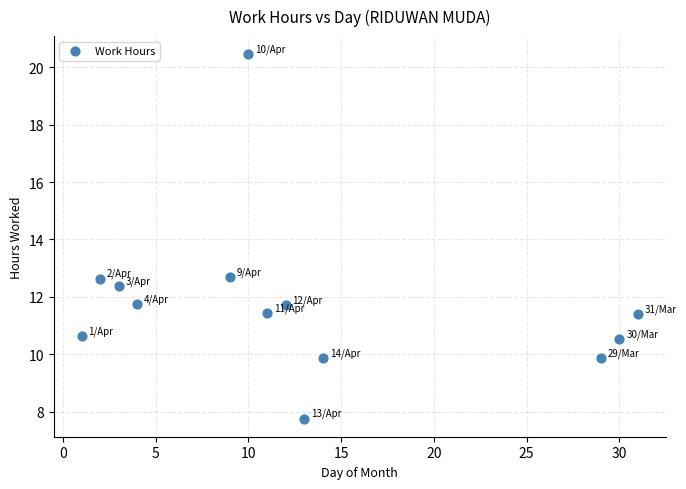

What is the range of X values (max minus min)?

30.0